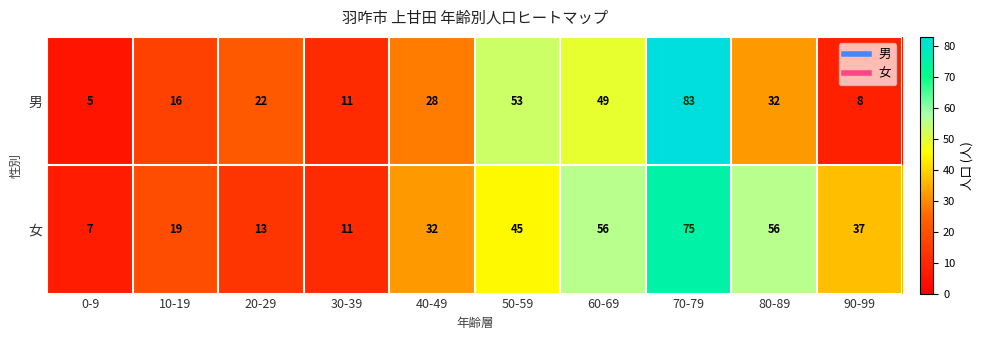

Reading left to right, what are all the values shown in this chart?

男: 5	16	22	11	28	53	49	83	32	8
女: 7	19	13	11	32	45	56	75	56	37